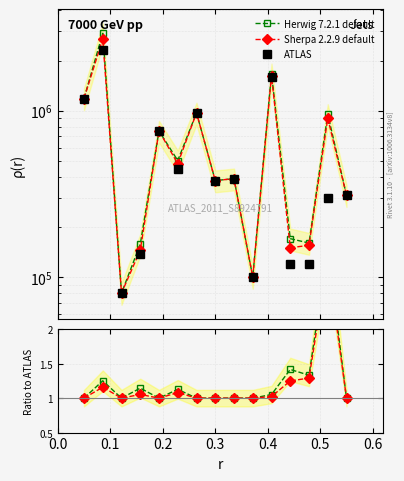

True or false: ATLAS has a value of 185171.2 at 11.

False